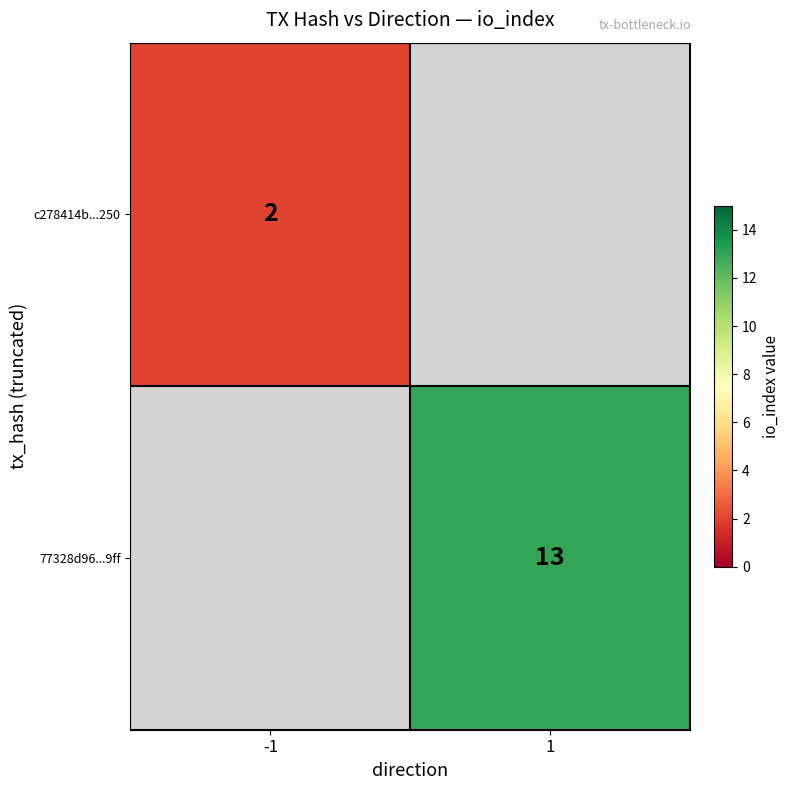

Is the value of c278414b...250 at -1 greater than the value of 77328d96...9ff at 1?

No